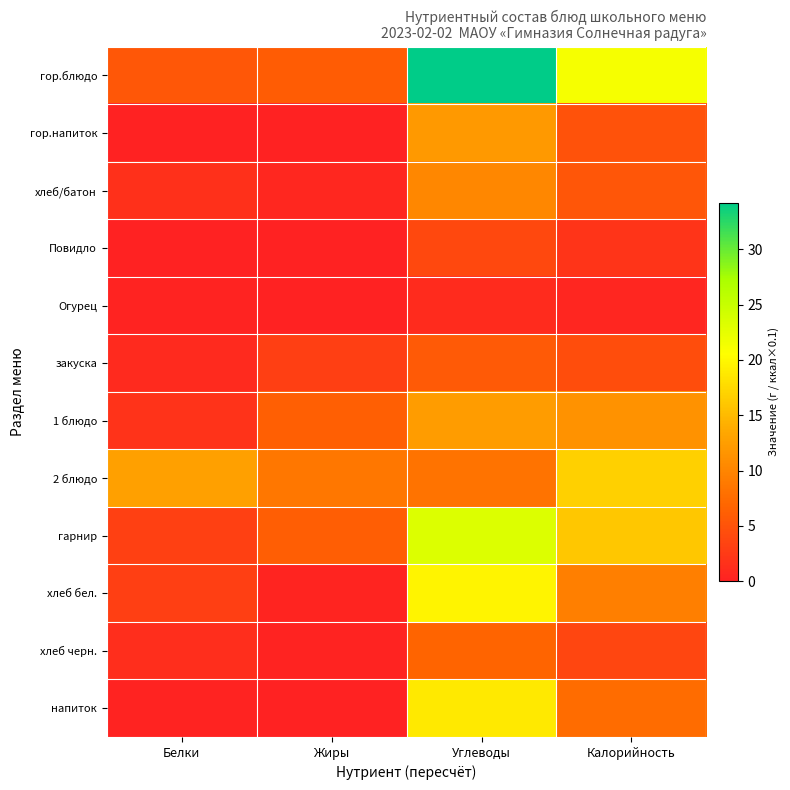

At how many categories does at least one series exceed 18?

2